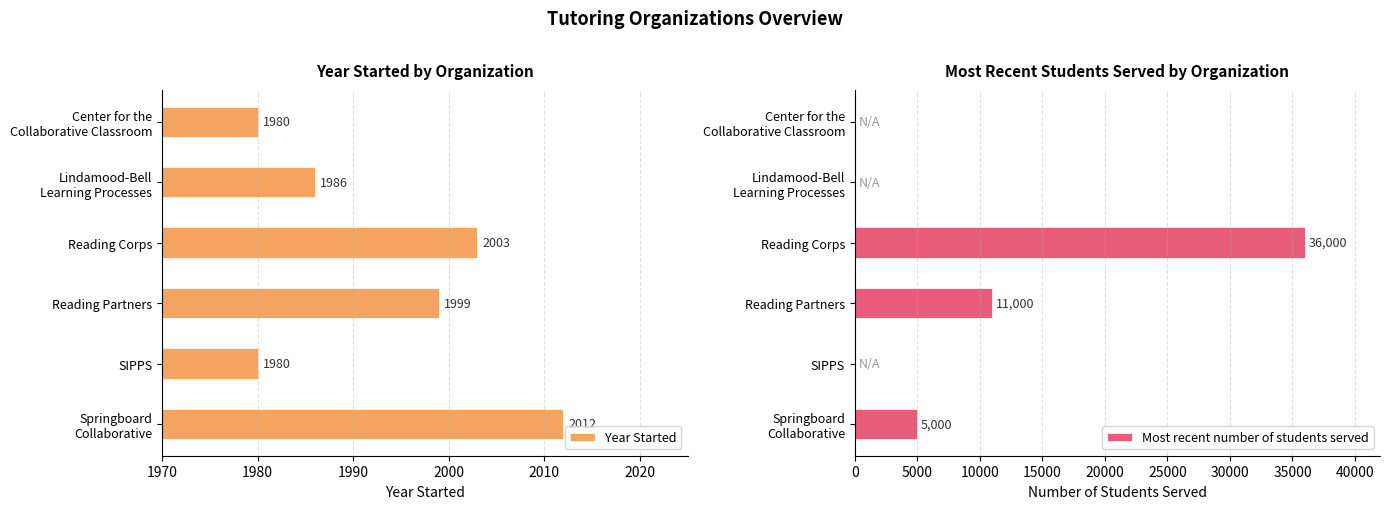

What is the difference between the second highest and minimum values in the Year Started series?

23